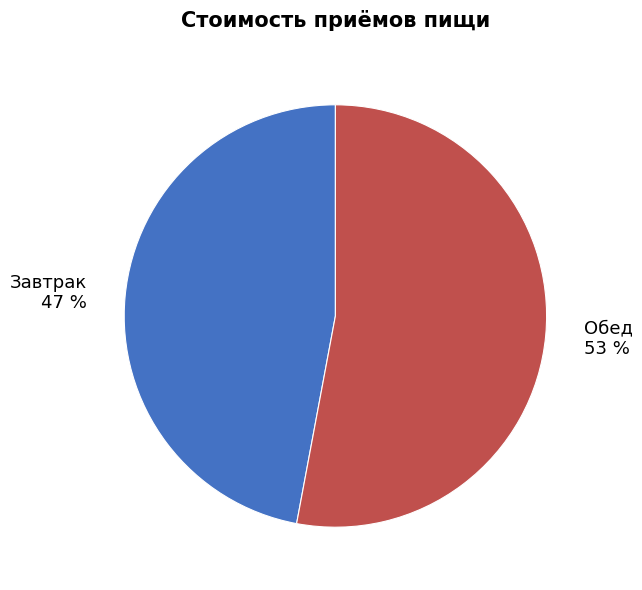

Count the number of slices in the pie.

2